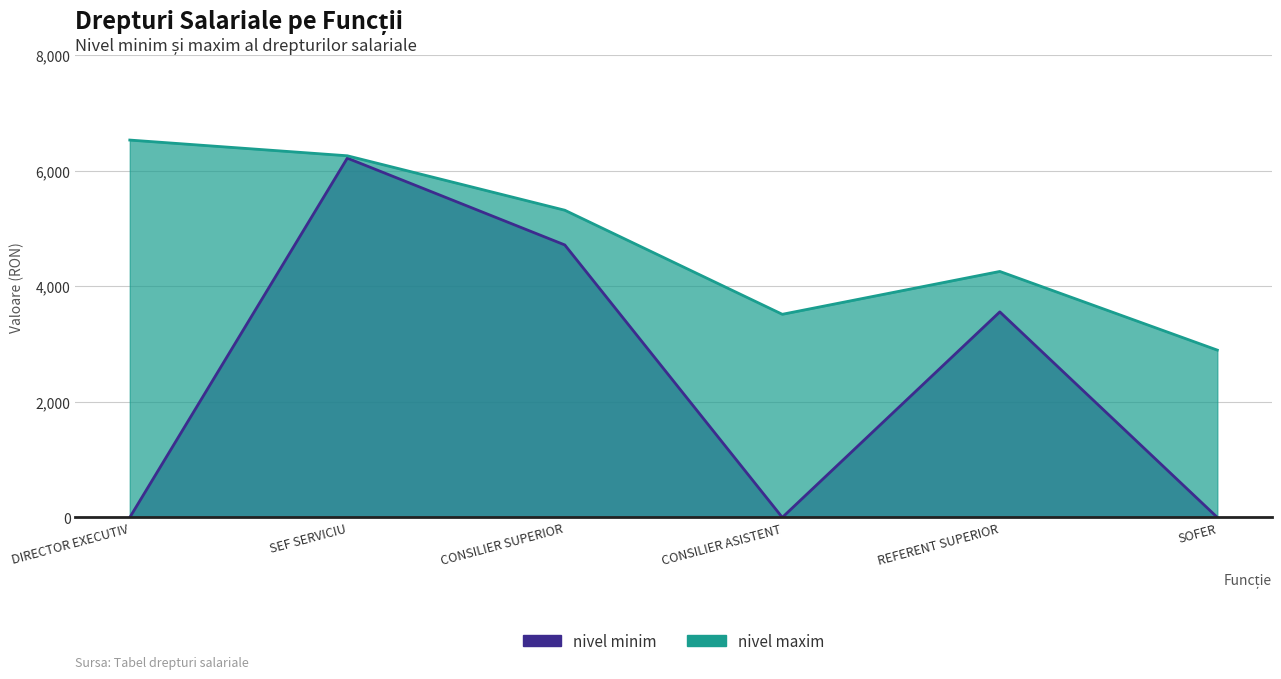

List the labels in order of nivel maxim value, smallest first.

SOFER, CONSILIER ASISTENT, REFERENT SUPERIOR, CONSILIER SUPERIOR, SEF SERVICIU, DIRECTOR EXECUTIV